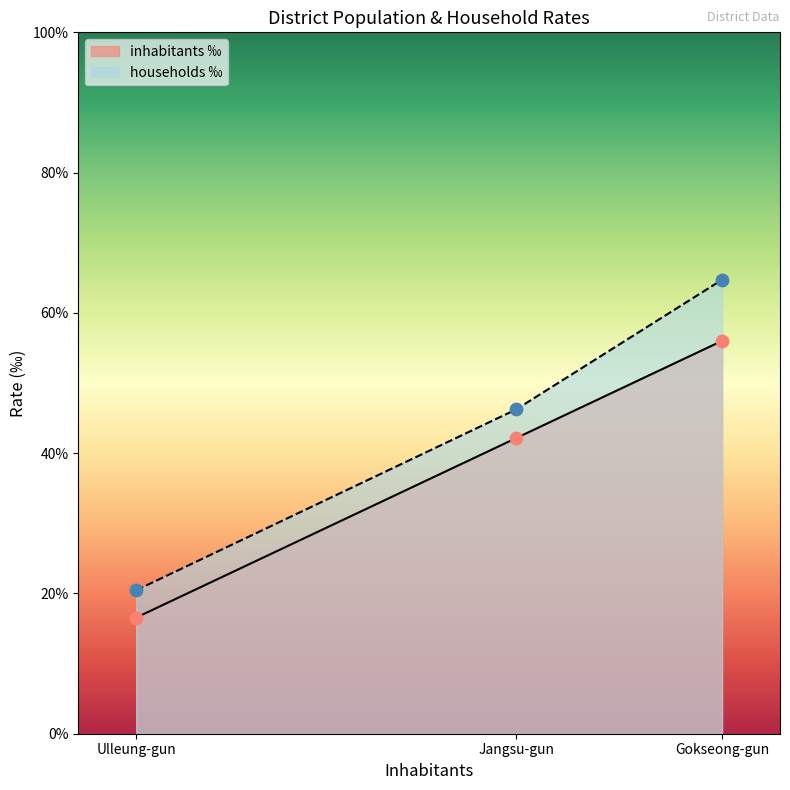

What are all the series names shown in the legend?

inhabitants ‰, households ‰